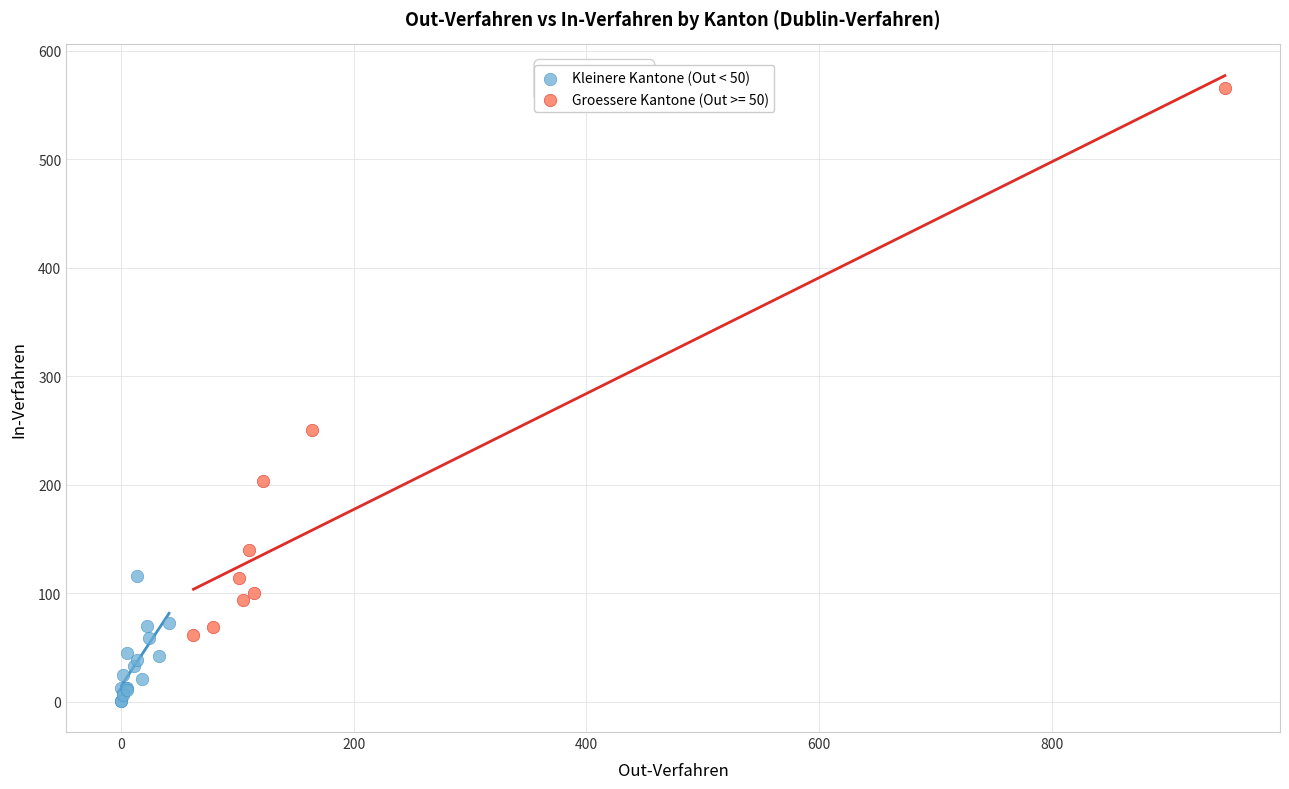

Which series reaches the minimum Y coordinate?

Kleinere Kantone (Out < 50)